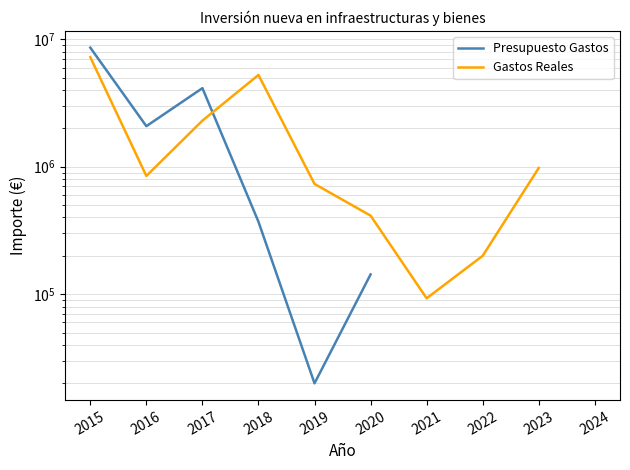

What is the smallest value displayed?

20000.0